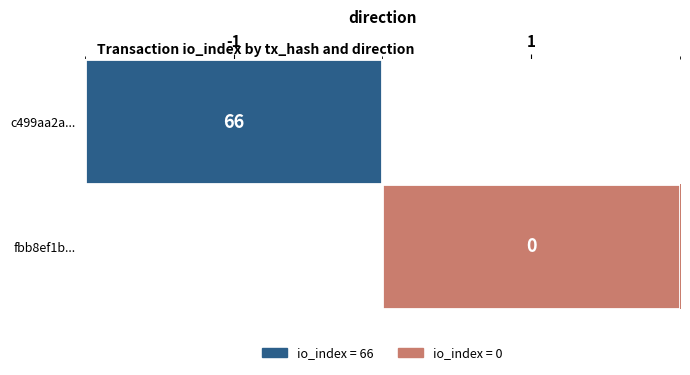

Is it true that c499aa2a... equals 27 at -1?

False